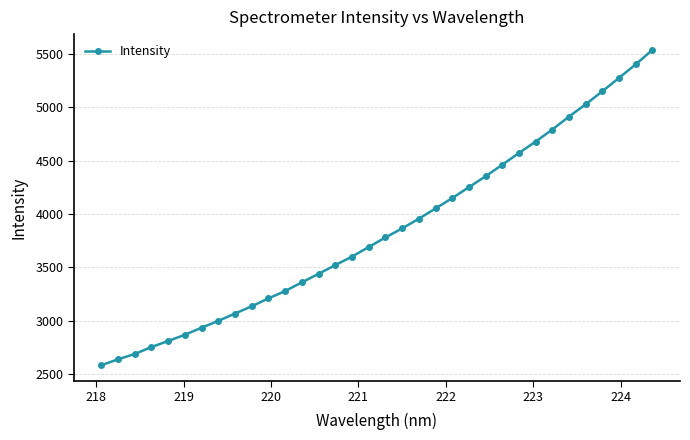

Does the chart display data point markers on the line(s)?

Yes